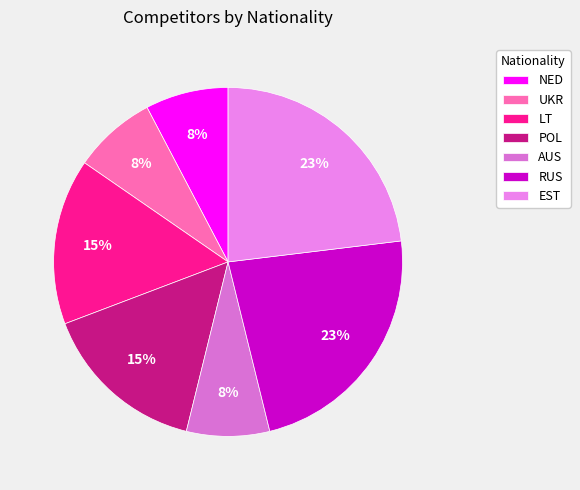

How many segments does this pie chart have?

7